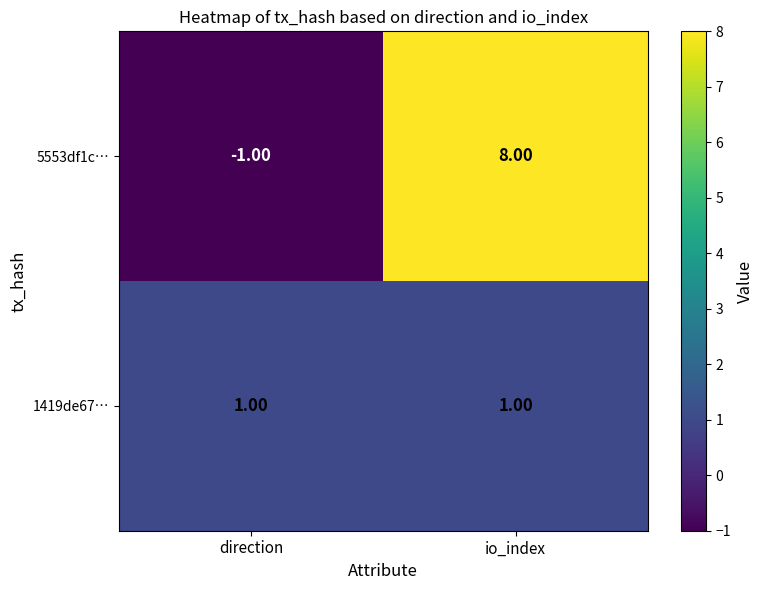

What is the difference between the maximum and minimum values in the 5553df1c… series?

9